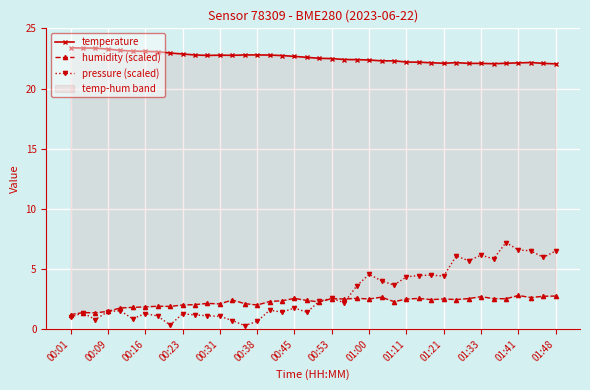

What is the value of the temperature point at the 13th from the left?

22.8